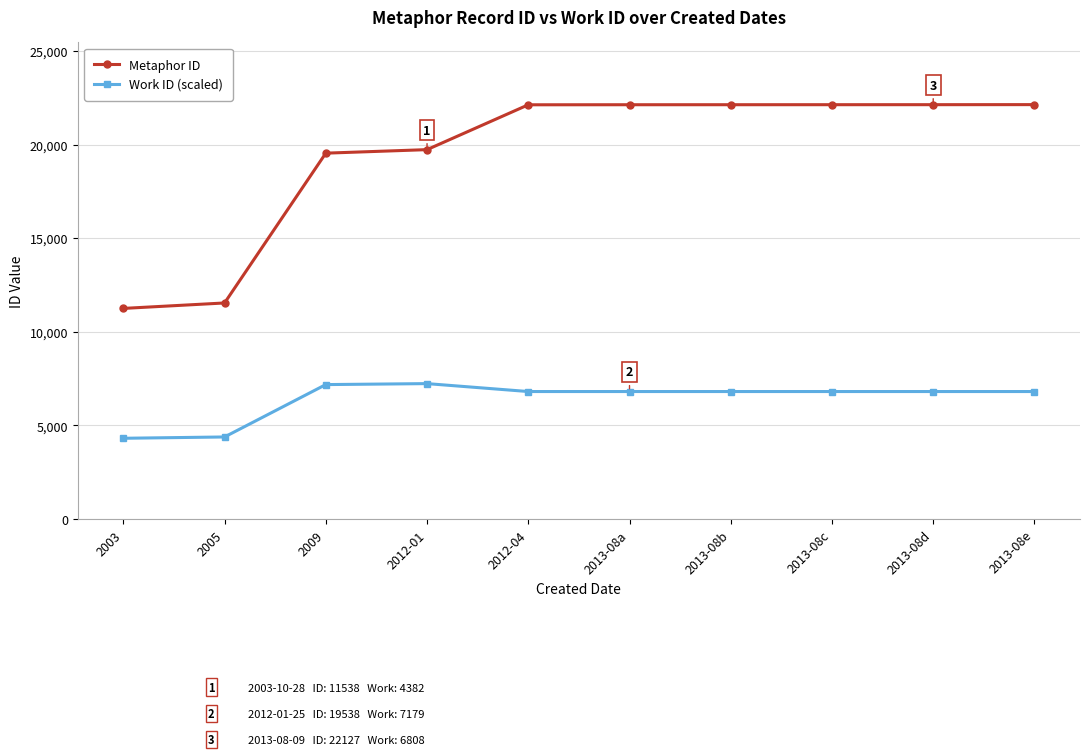

Where does the Work ID (scaled) series first go above 6808?

2009